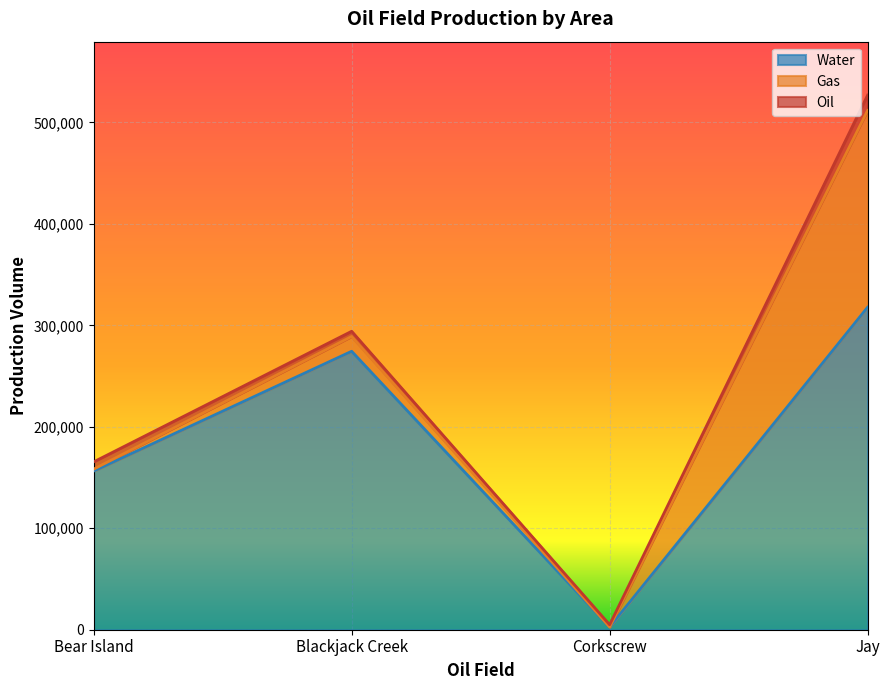

Reading left to right, extract all data points from this chart.

Gas: Bear Island=1898	Blackjack Creek=14570	Corkscrew=0	Jay=193949
Oil: Bear Island=7173	Blackjack Creek=5134	Corkscrew=2197	Jay=15076
Water: Bear Island=156371	Blackjack Creek=274457	Corkscrew=2696	Jay=317906